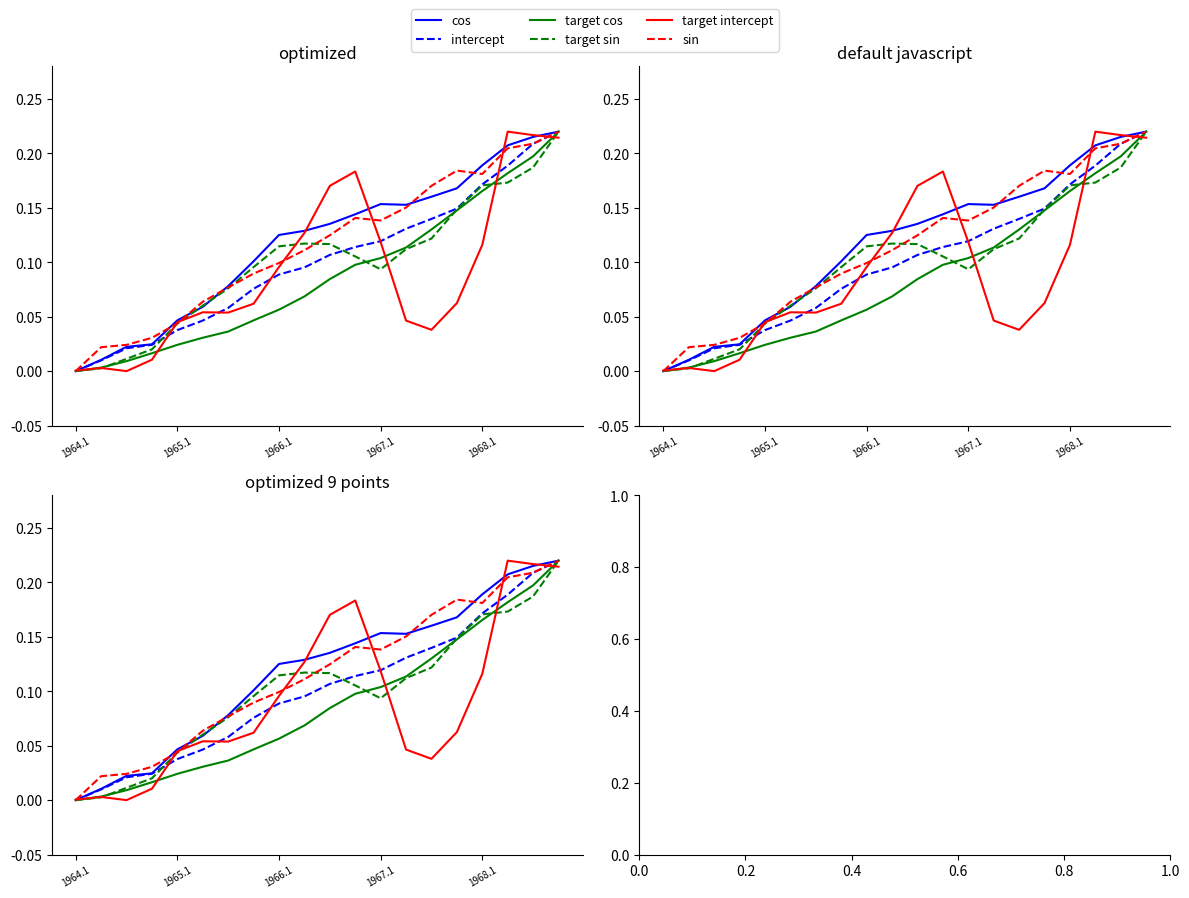

Which series has the widest spread of values?

cos